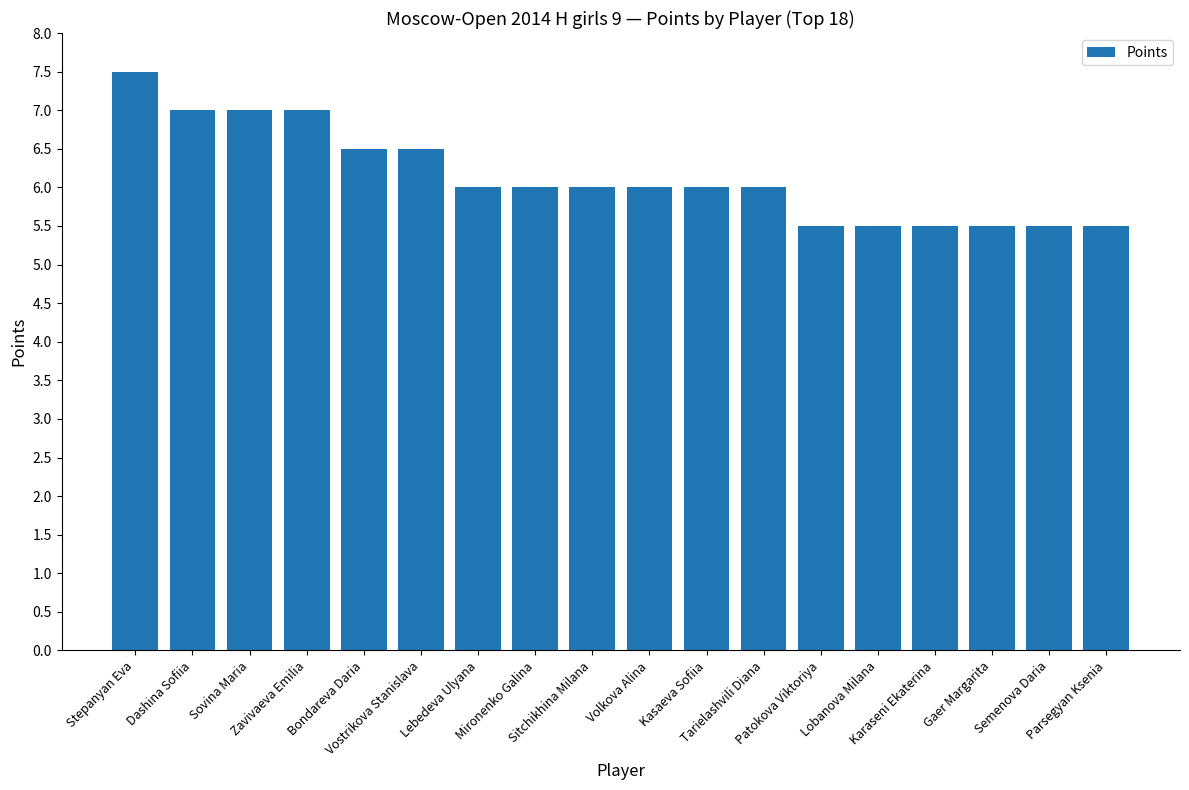

What is the value of the 8th bar from the left?

6.0